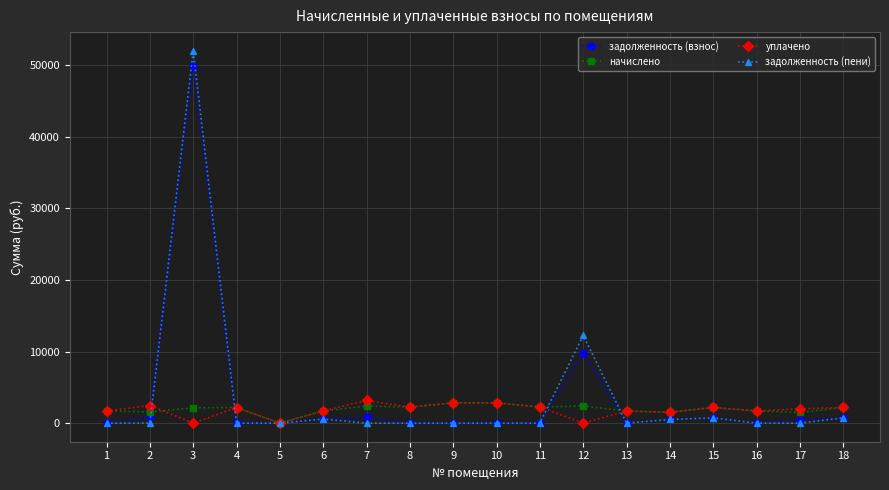

At which label is задолженность (пени) closest to 26008?

12